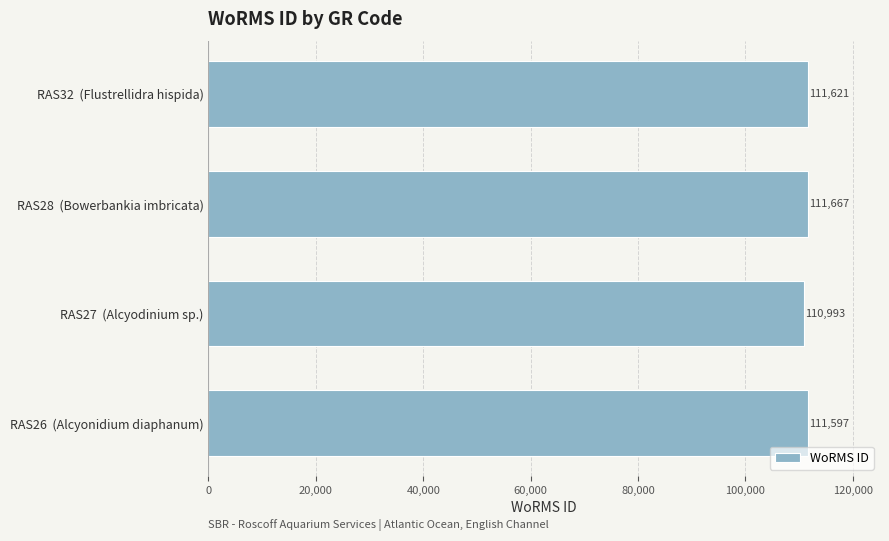

What is the difference between the maximum and minimum values?

674